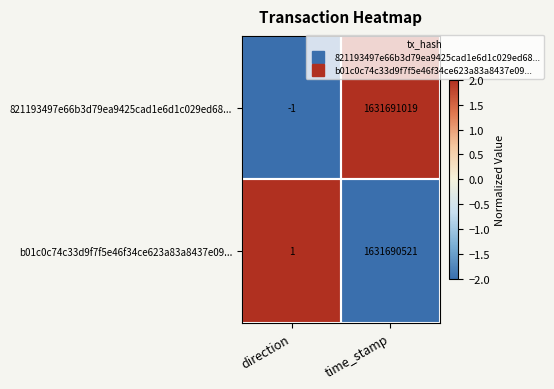

What is the spread (max minus min) of values at time_stamp?

498